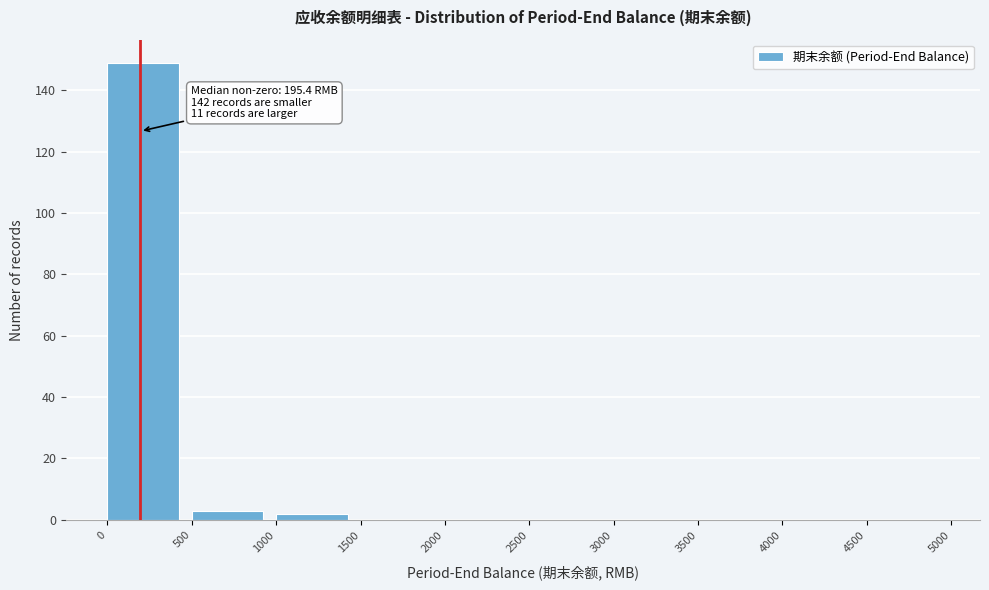

Which range on the x-axis has the tallest bar?

0 to 500